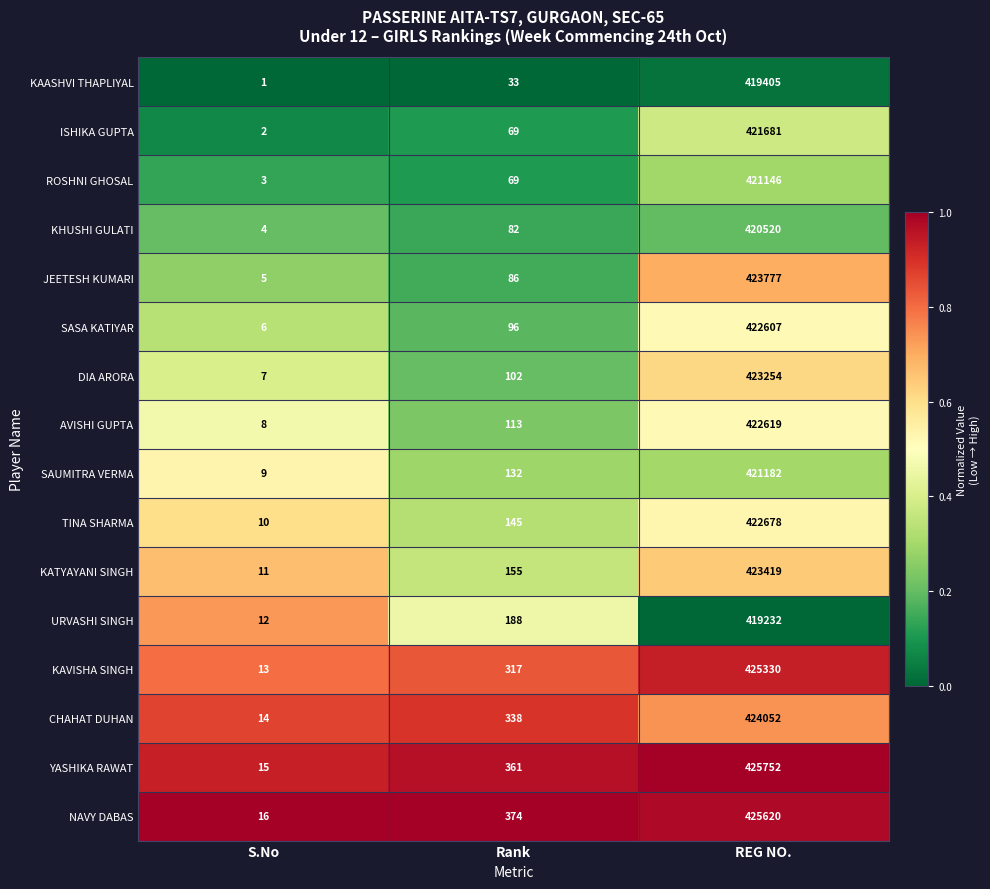

What is the sum of the YASHIKA RAWAT values at REG NO. and Rank?

426113